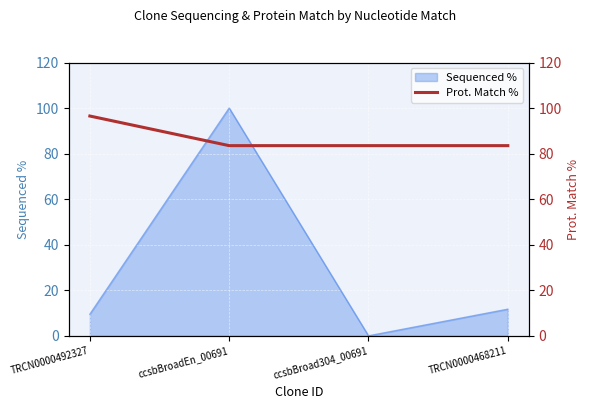

What is the ratio of the value at TRCN0000492327 to the value at ccsbBroad304_00691?

1.2